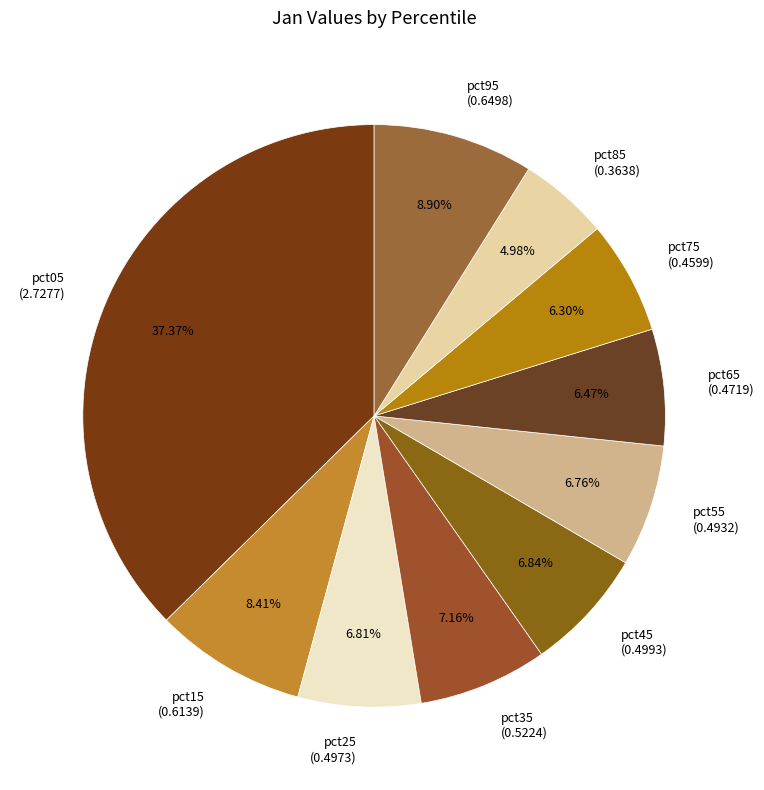

True or false: pct05 accounts for 37% of the total.

True